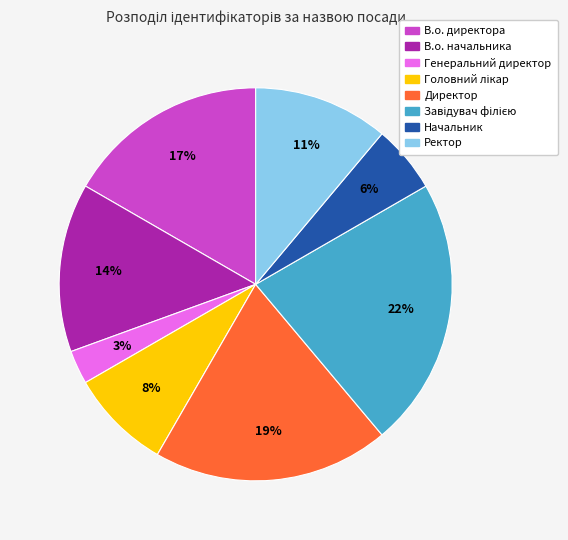

Is В.о. начальника the majority of the pie?

No